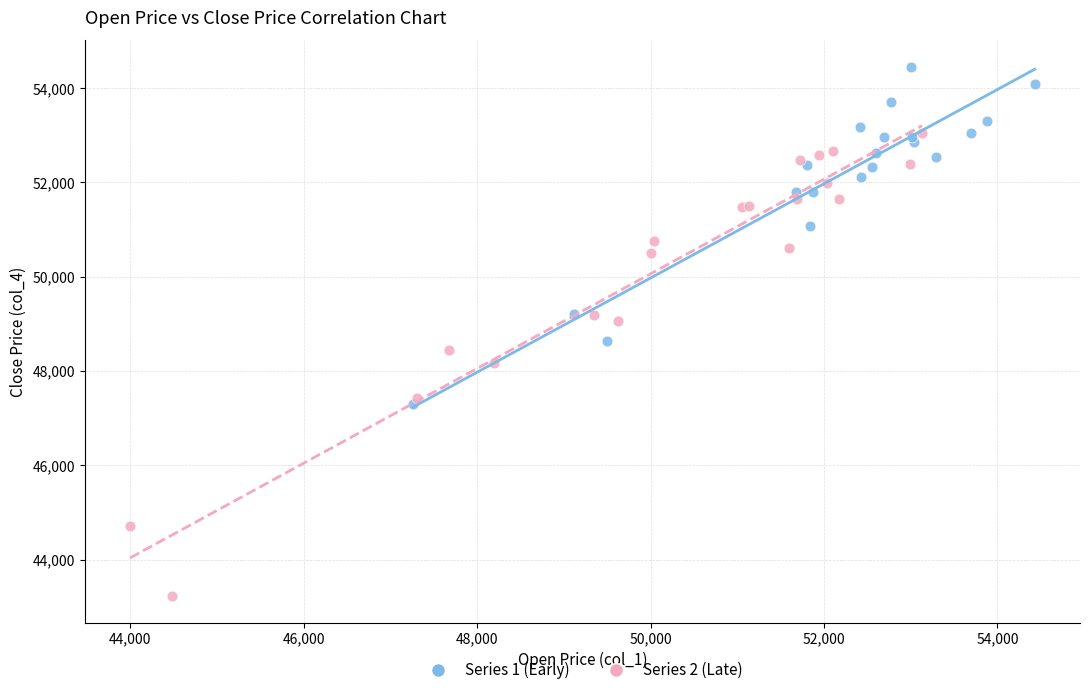

Which series has the widest spread of Y values?

Series 2 (Late)